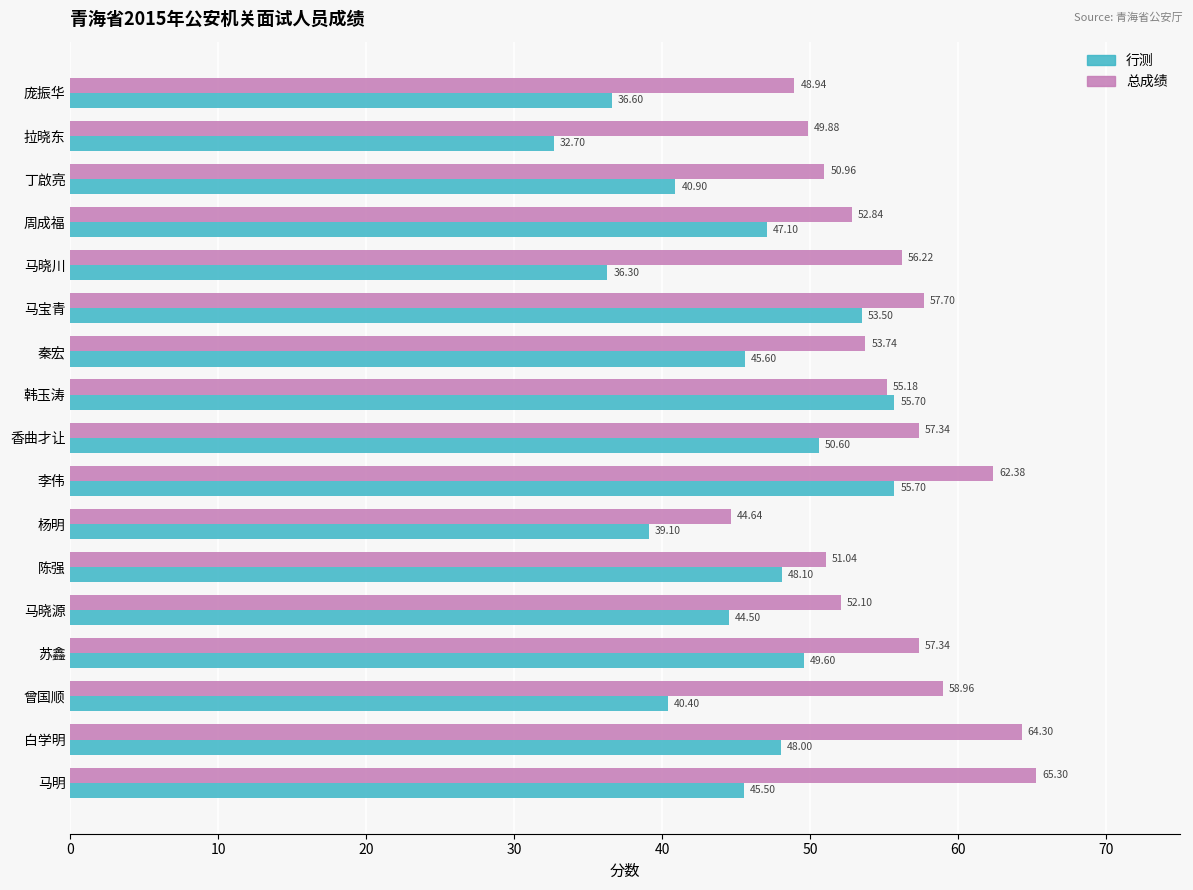

What is the difference between the maximum and minimum values in the 行测 series?

23.0